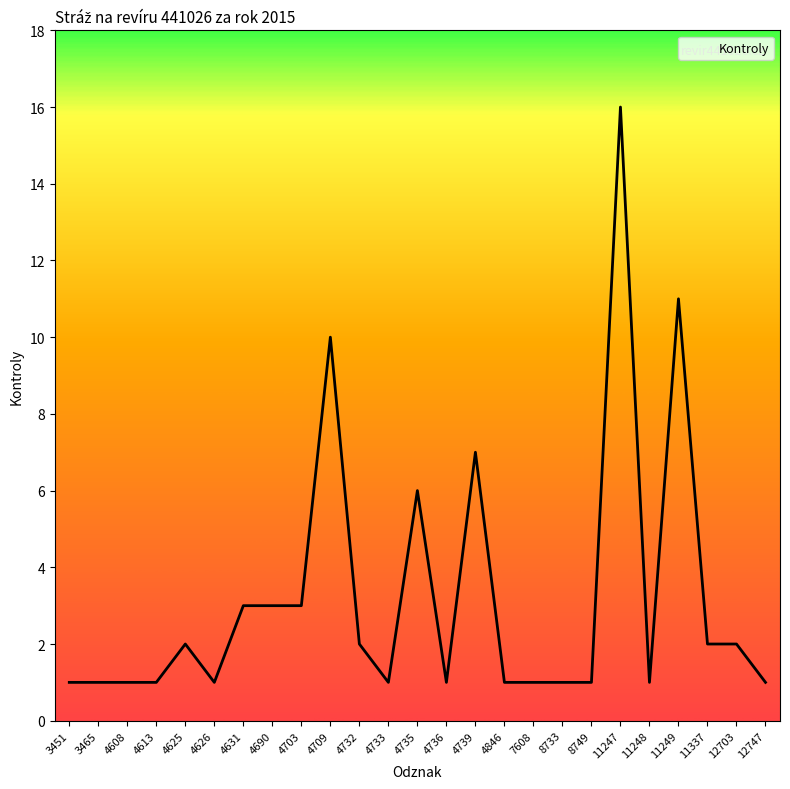

Reading left to right, extract all data points from this chart.

3451=1	3465=1	4608=1	4613=1	4625=2	4626=1	4631=3	4690=3	4703=3	4709=10	4732=2	4733=1	4735=6	4736=1	4739=7	4846=1	7608=1	8733=1	8749=1	11247=16	11248=1	11249=11	11337=2	12703=2	12747=1